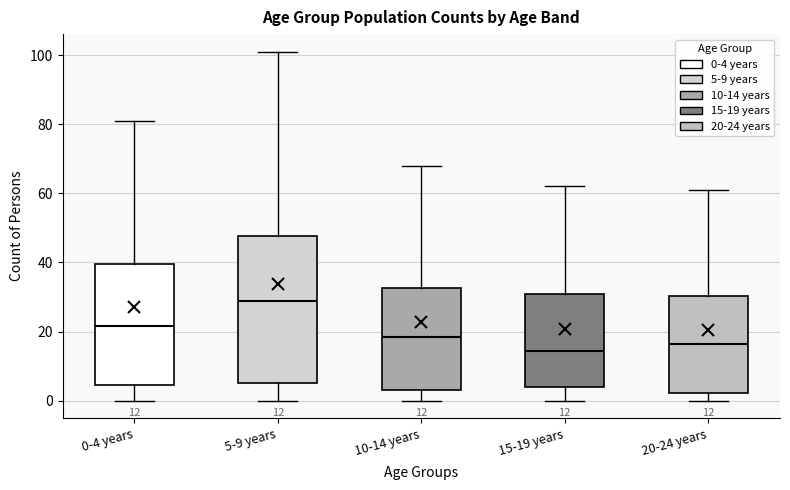

Which box is the tallest, from its lower edge to its upper edge?

5-9 years